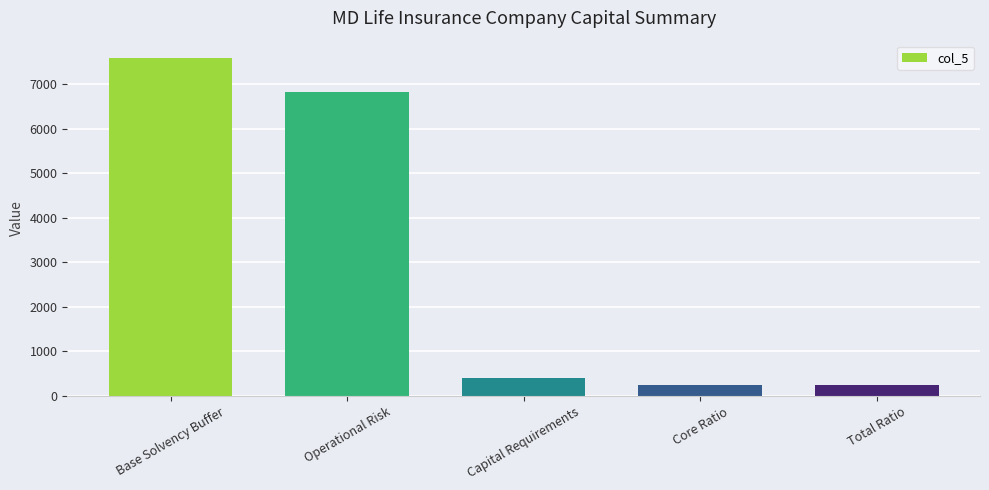

The chart shows a value of 7600.0 at Base Solvency Buffer. True or false?

True